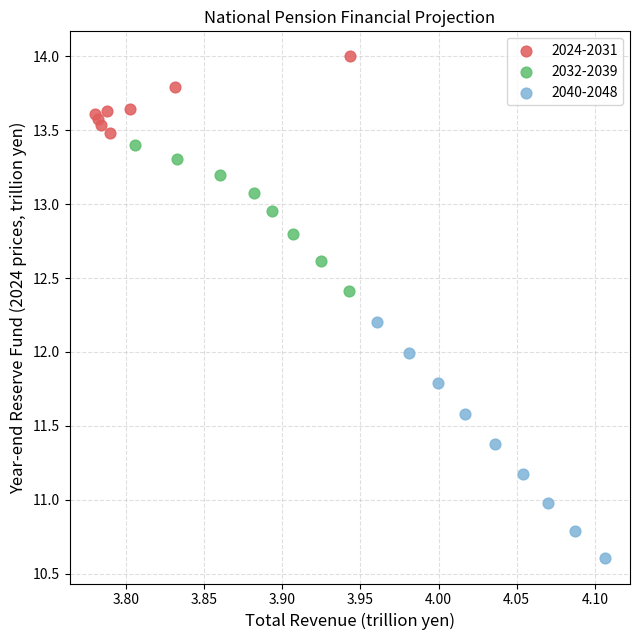

Which series has the largest Y range (max minus min)?

2040-2048